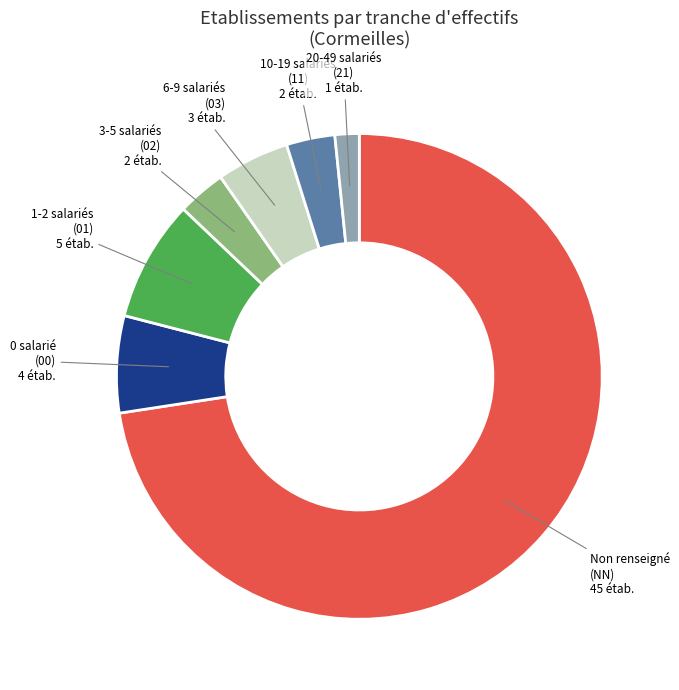

Count the number of slices in the pie.

7